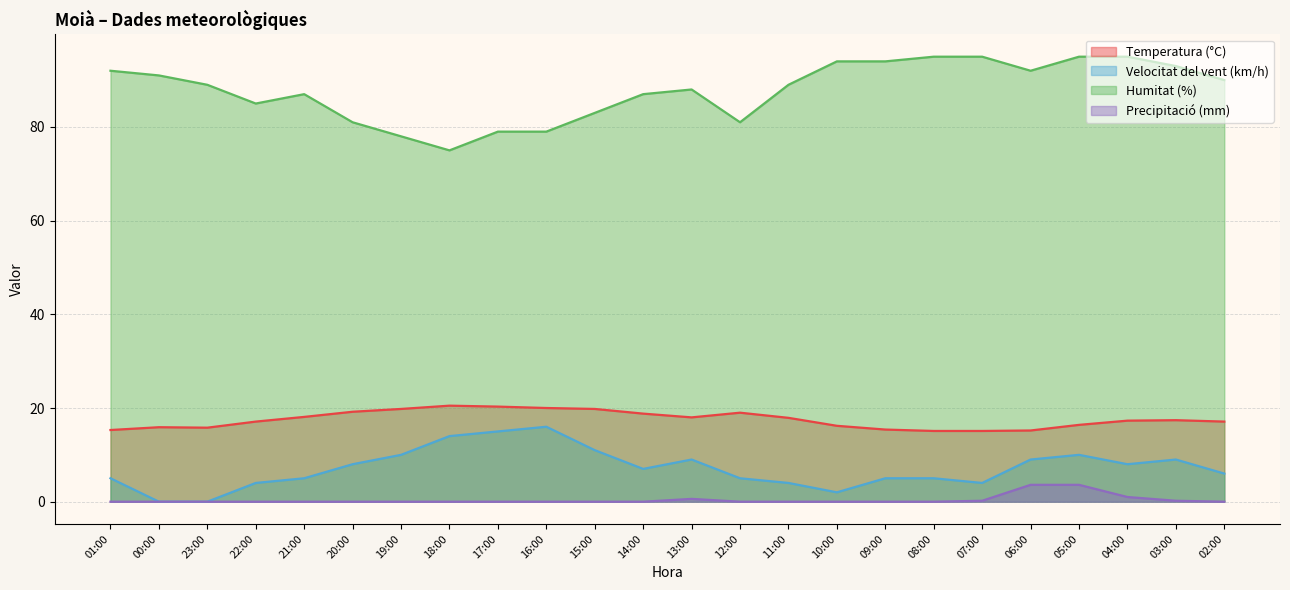

Rank the categories by Humitat (%) value from lowest to highest.

18:00, 19:00, 17:00, 16:00, 20:00, 12:00, 15:00, 22:00, 21:00, 14:00, 13:00, 23:00, 11:00, 02:00, 00:00, 01:00, 06:00, 03:00, 10:00, 09:00, 08:00, 07:00, 05:00, 04:00